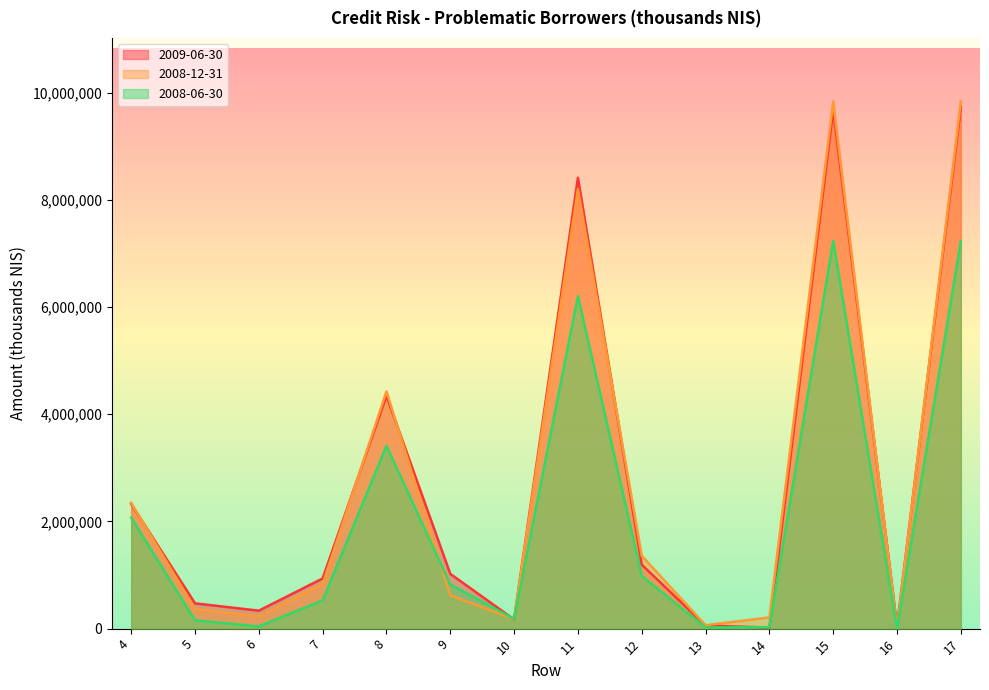

The value of 2008-12-31 at 7 is 1165347. True or false?

False